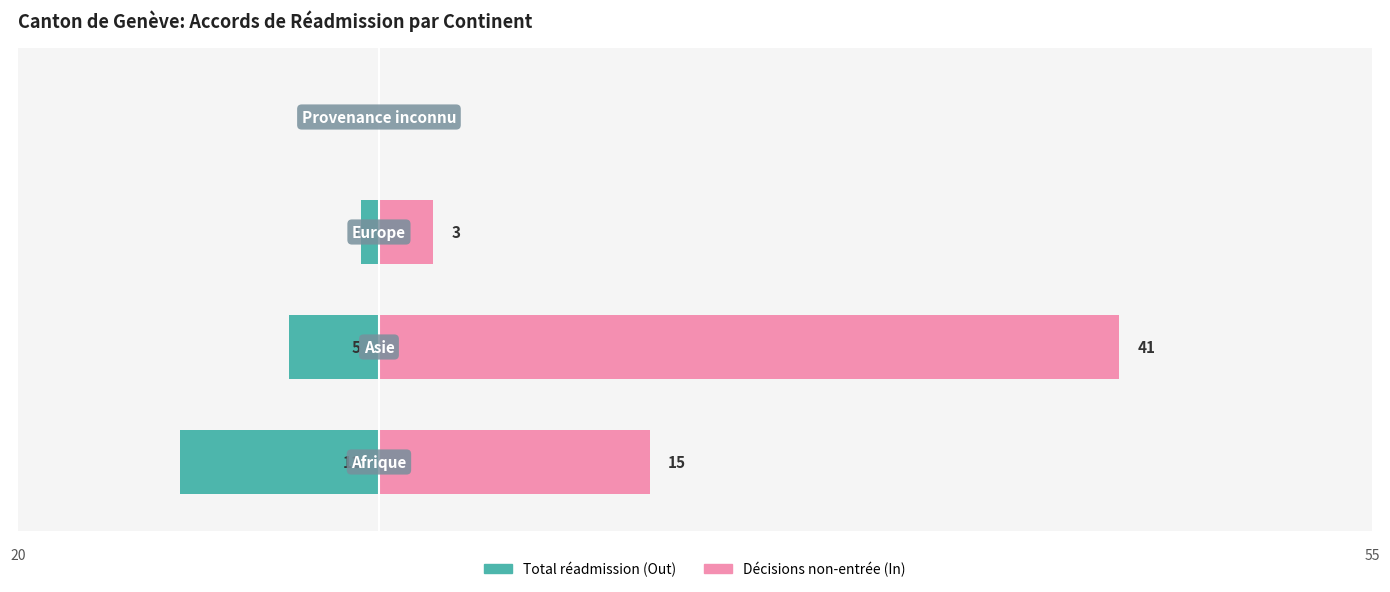

How many groups of bars are there?

4